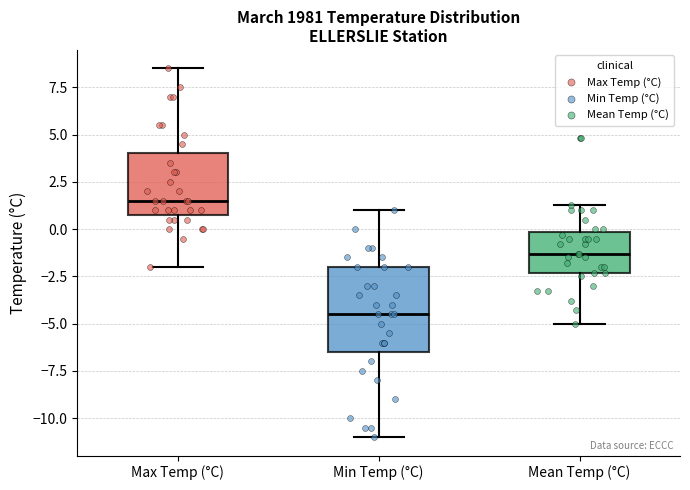

Which box is the tallest, from its lower edge to its upper edge?

Min Temp (°C)